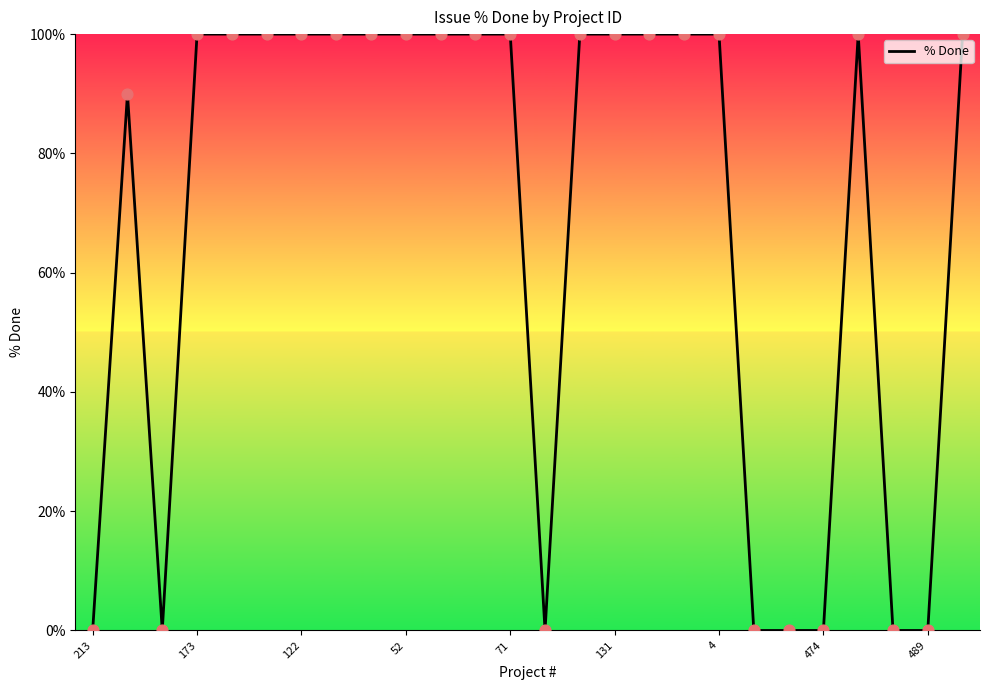

What is the difference between the maximum and minimum values?

100